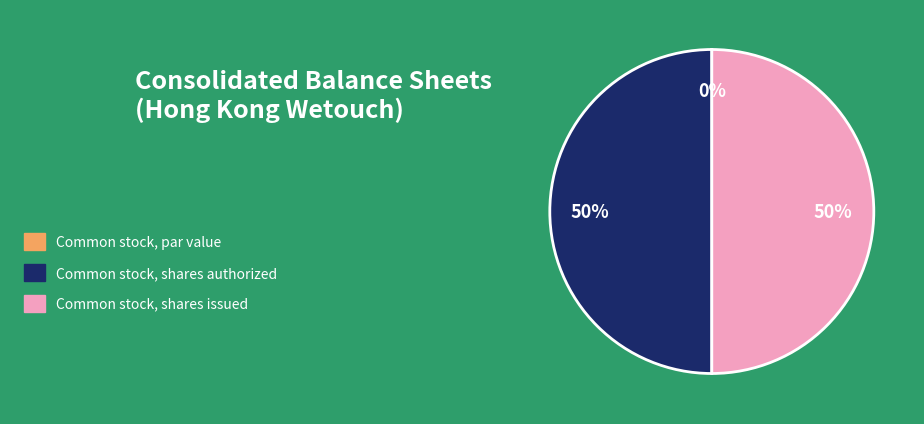

What percentage is NOT represented by Common stock, shares authorized?

50.0%